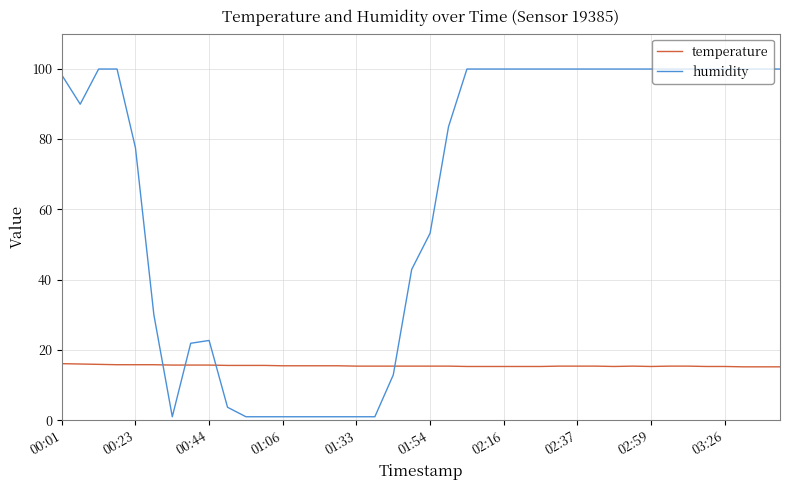

Which series has the largest total across all categories?

humidity